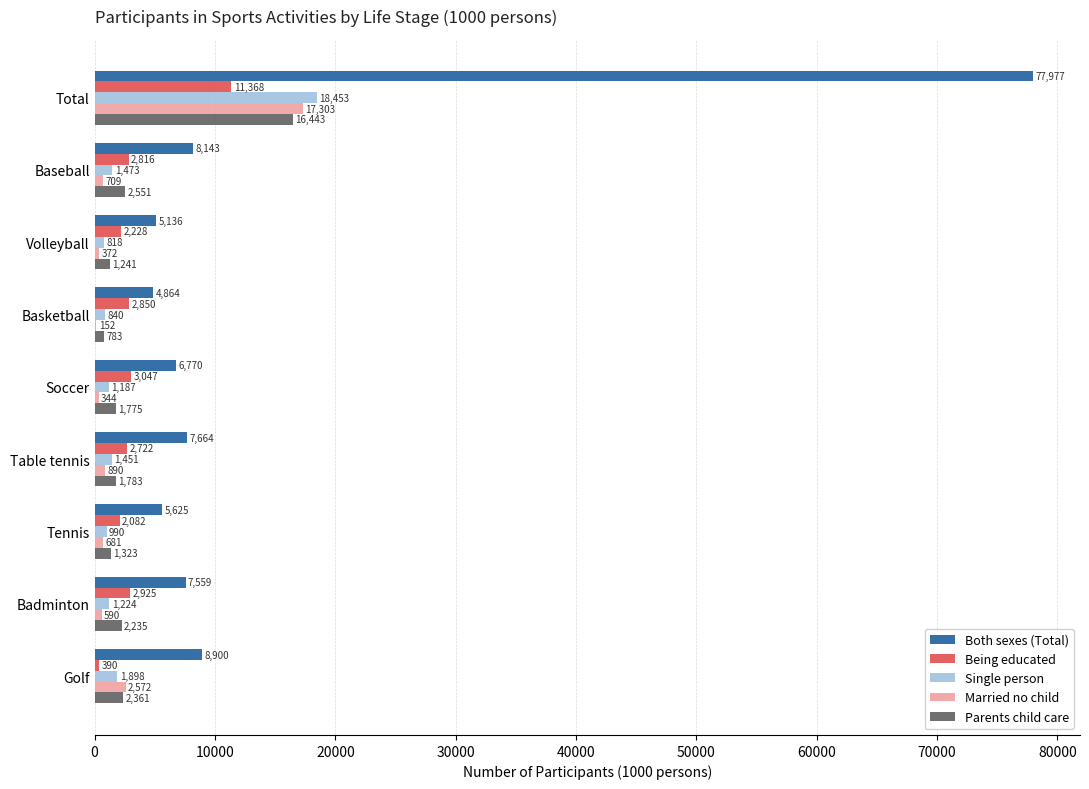

Read the Being educated value at Total.

11368